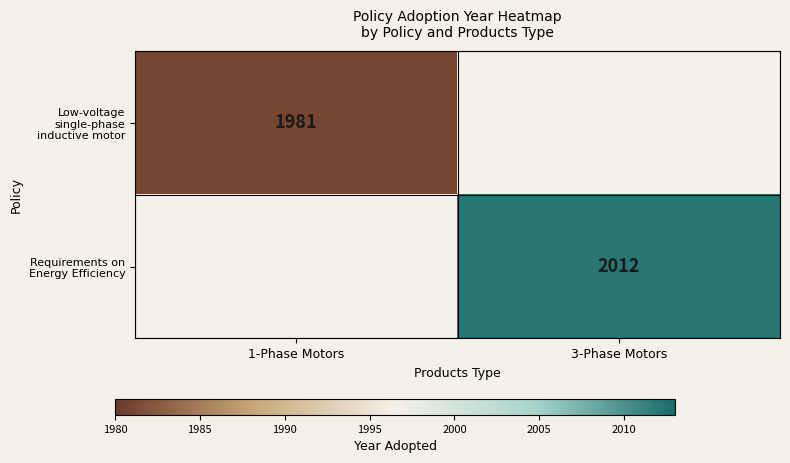

Rank the series at 1-Phase Motors from lowest to highest value.

Low-voltage single-phase inductive motor, Requirements on Energy Efficiency